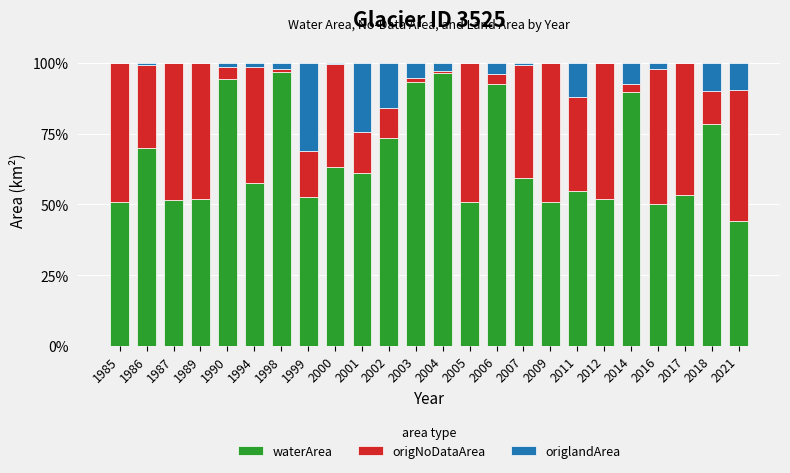

Is it true that waterArea equals 53.7 at 1998?

False